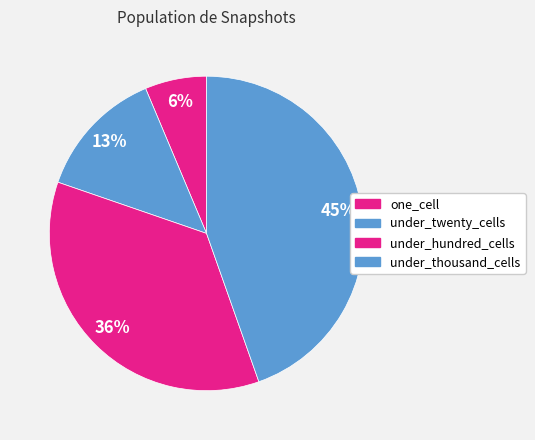

How many segments does this pie chart have?

4